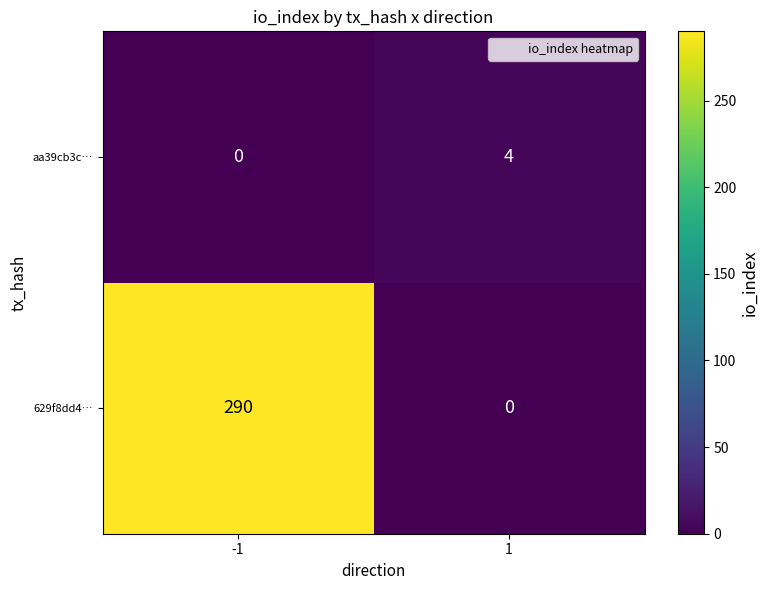

Which series has the largest total across all categories?

629f8dd4…